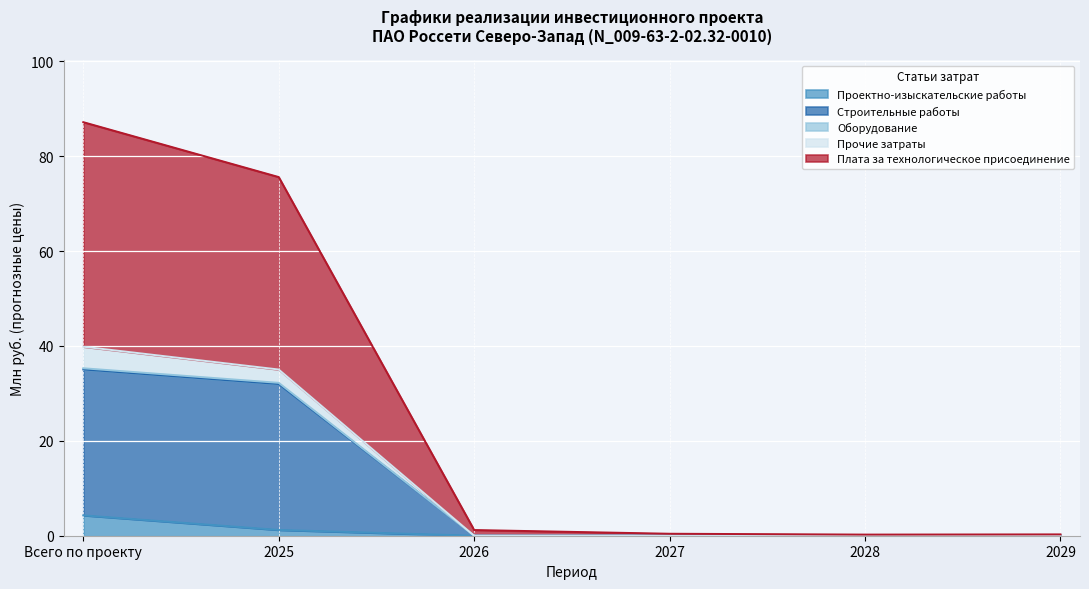

At how many categories does at least one series exceed 24?

2